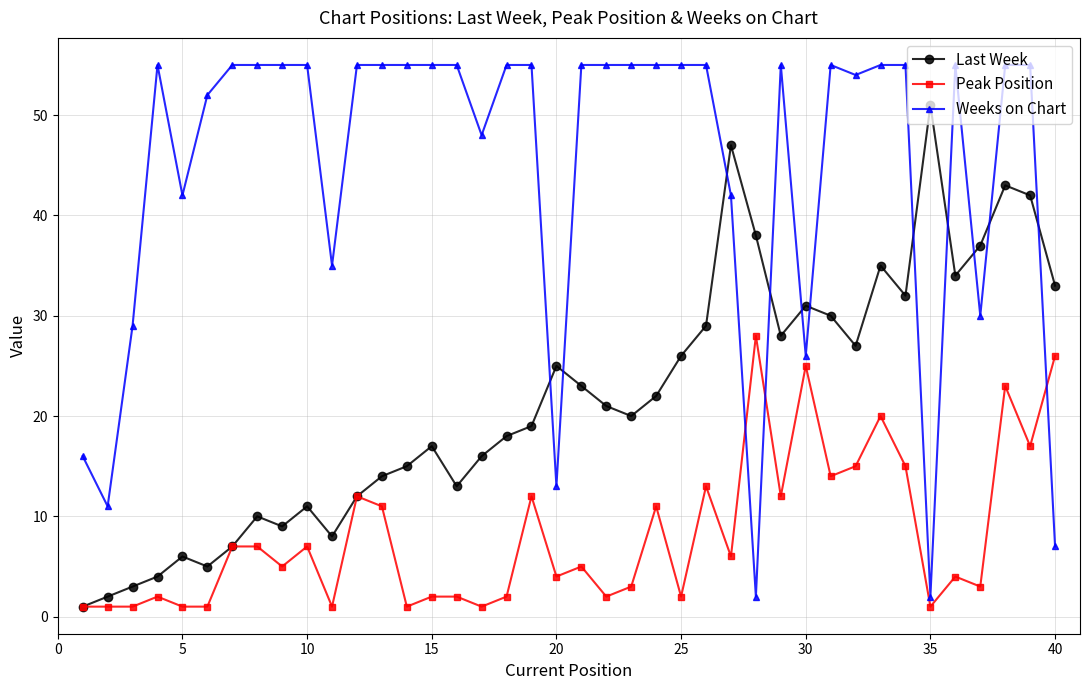

Which series has the largest total across all categories?

Weeks on Chart